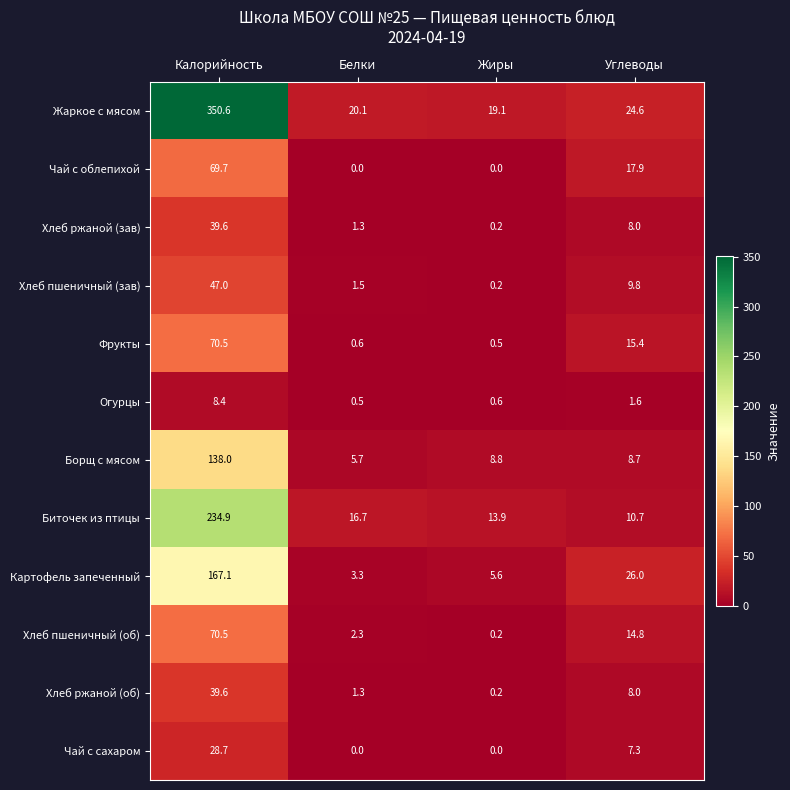

How many values in the Хлеб пшеничный (об) series exceed 14?

2